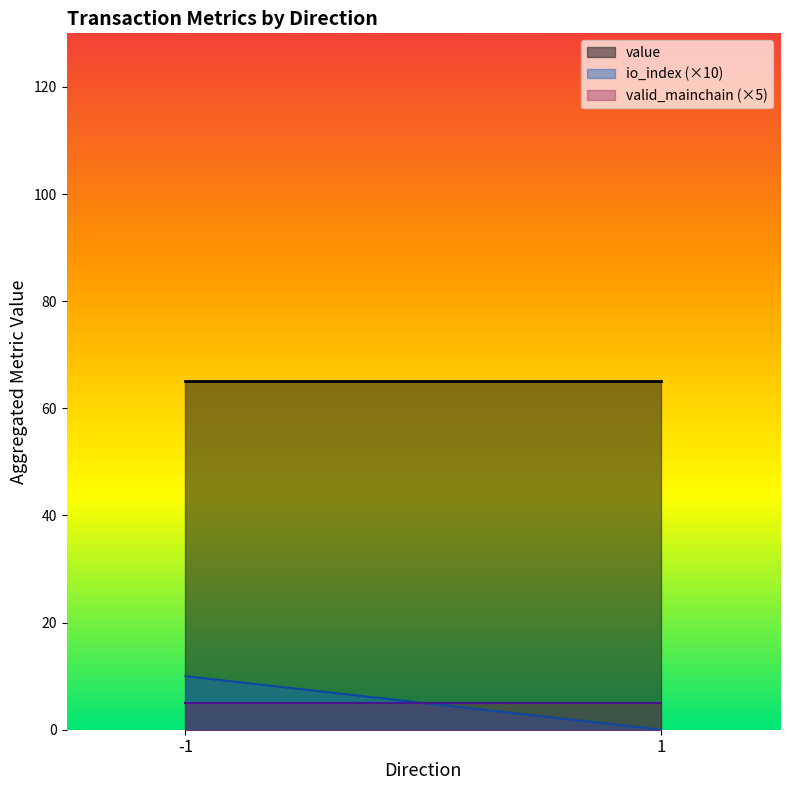

What is the spread (max minus min) of values at -1?

60.1